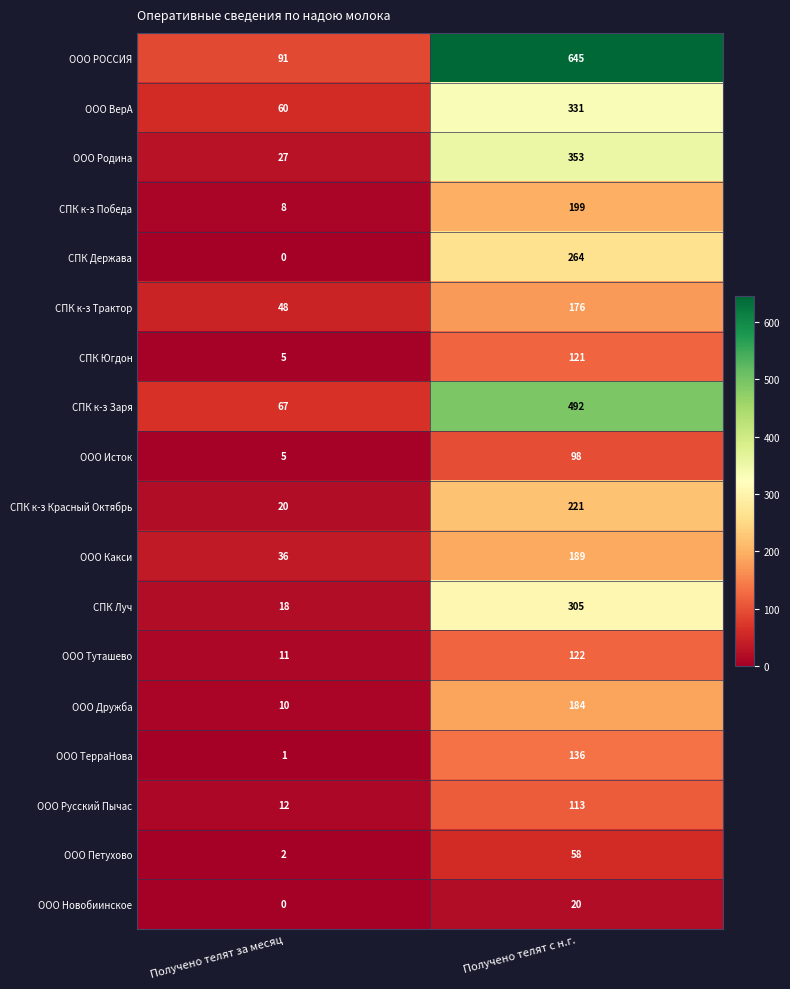

Which category has the lowest value across all series?

Получено телят за месяц